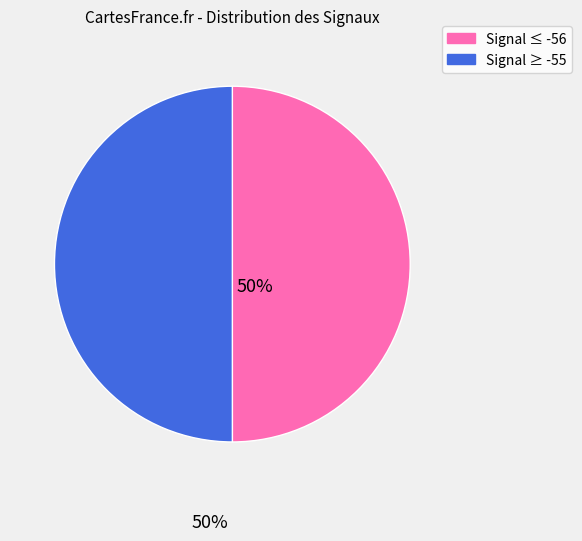

Do Signal ≤ -56 and Signal ≥ -55 together represent more than half of the pie?

Yes